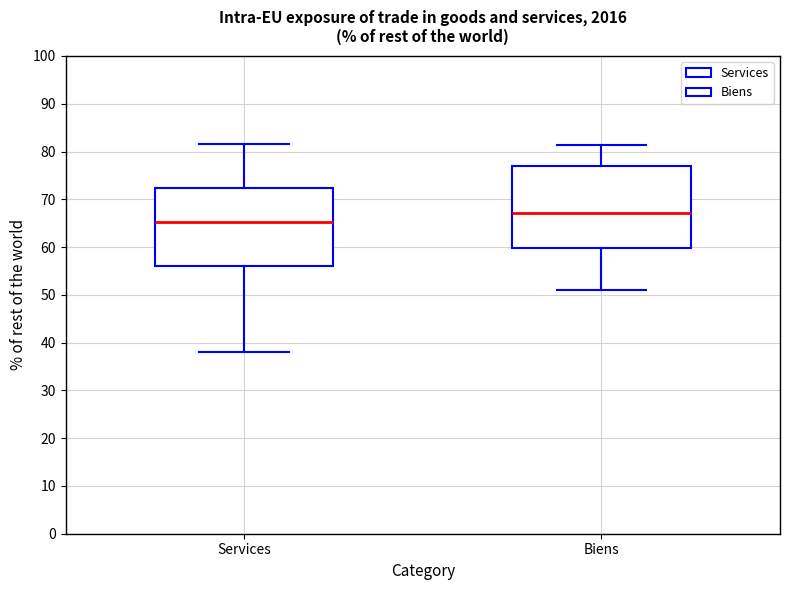

Reading left to right, transcribe this box plot: for each box, give where its median line is, the range the box spans, and where its two whiskers end, as read against the y-axis. The values are not printed on the chart, so give them approximately, as read against the axis.

Services: median 65, box 56 to 72, whiskers 38 to 82
Biens: median 67, box 60 to 77, whiskers 51 to 81